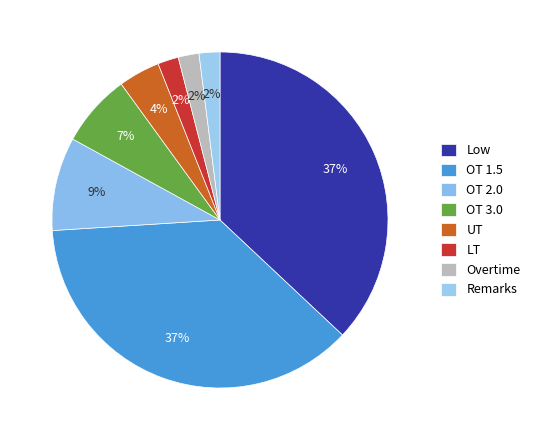

Which has a higher value, Remarks or Low?

Low